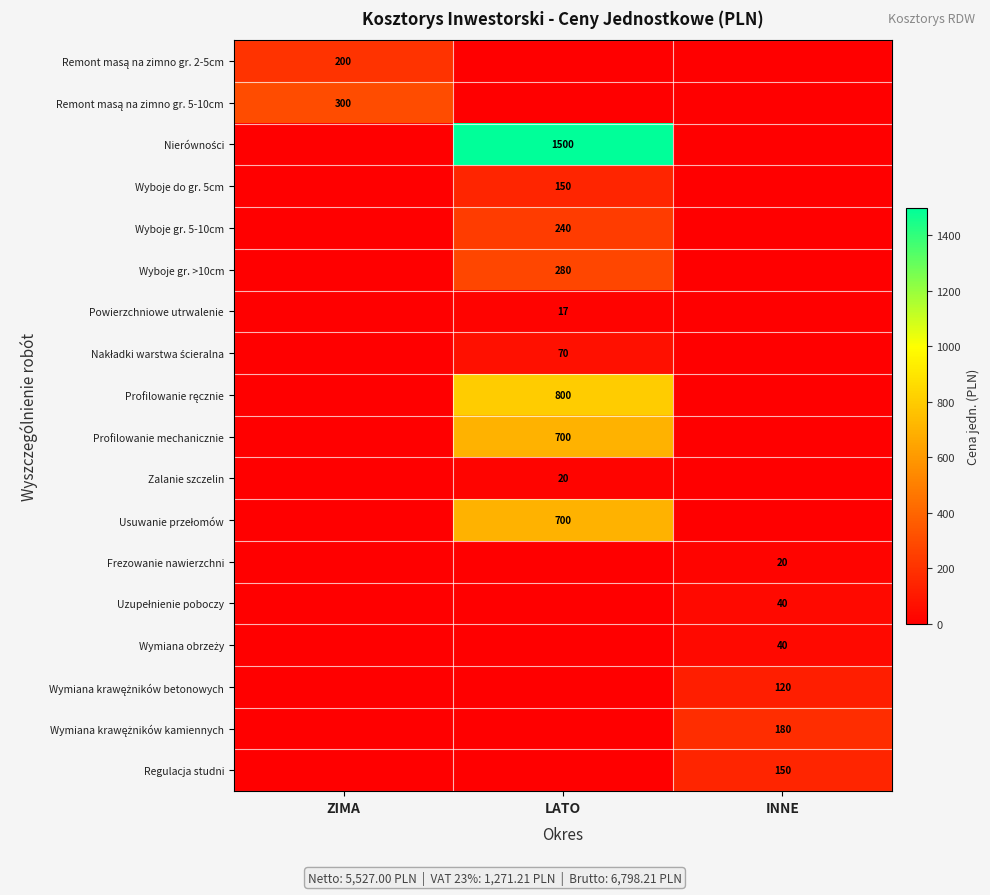

The Frezowanie nawierzchni series shows 9 at INNE. True or false?

False